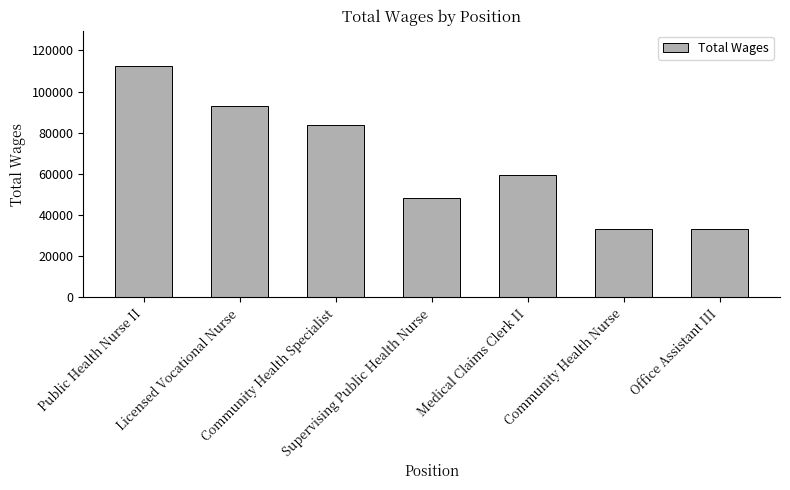

What is the sum of all values?

463960